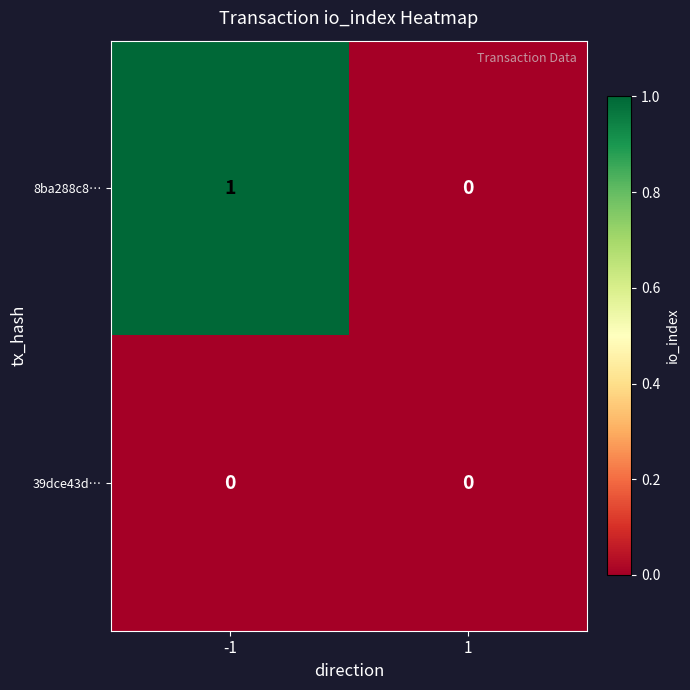

Reading right to left, transcribe all the data shown in this chart.

8ba288c8…: 0	1
39dce43d…: 0	0